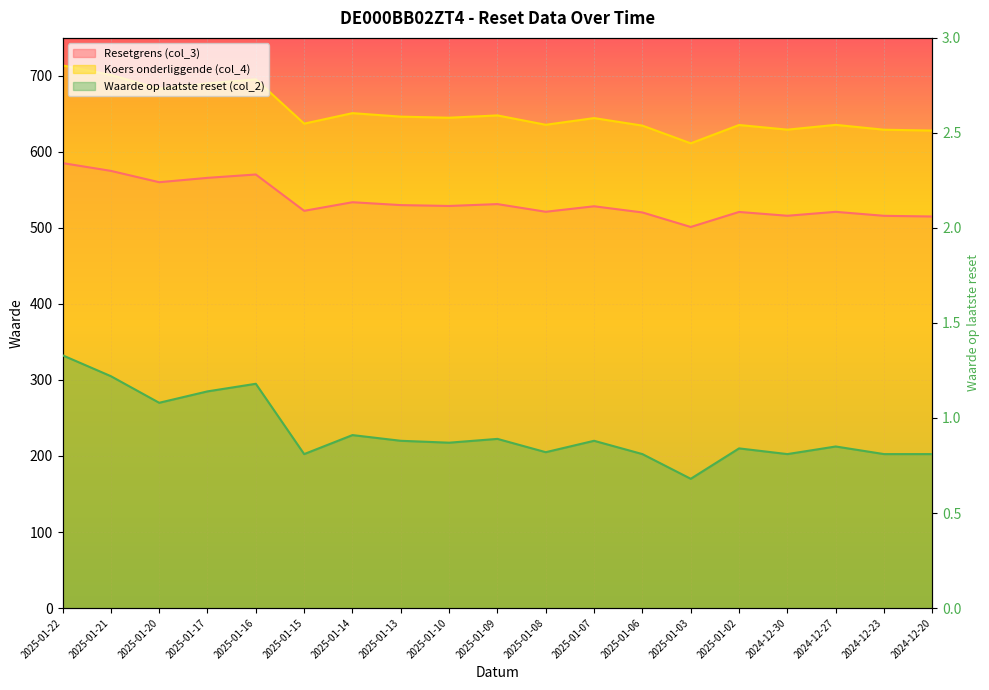

Is the value of Koers onderliggende (col_4) at 2025-01-02 greater than the value of Resetgrens (col_3) at 2025-01-03?

Yes